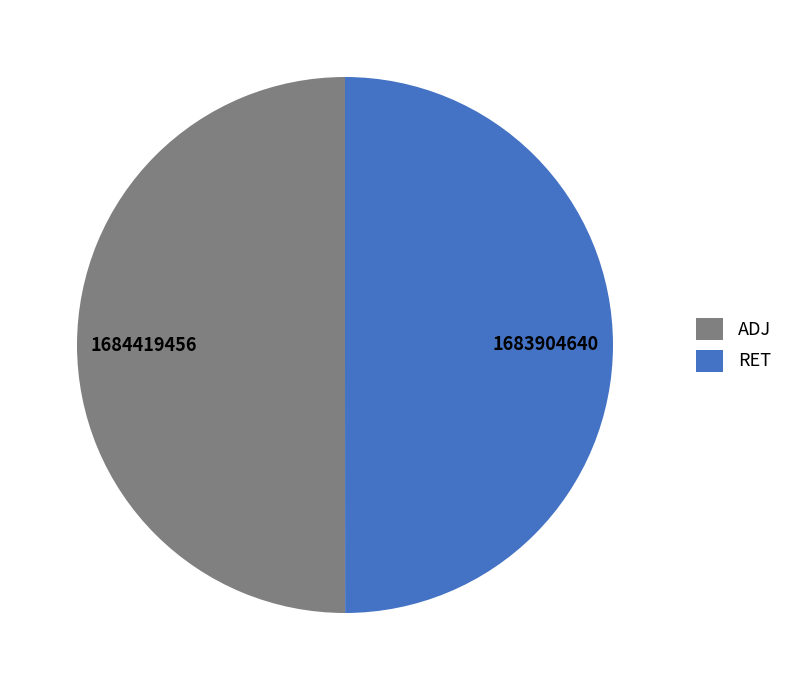

What is the ratio of the value at RET to the value at ADJ?

1.0